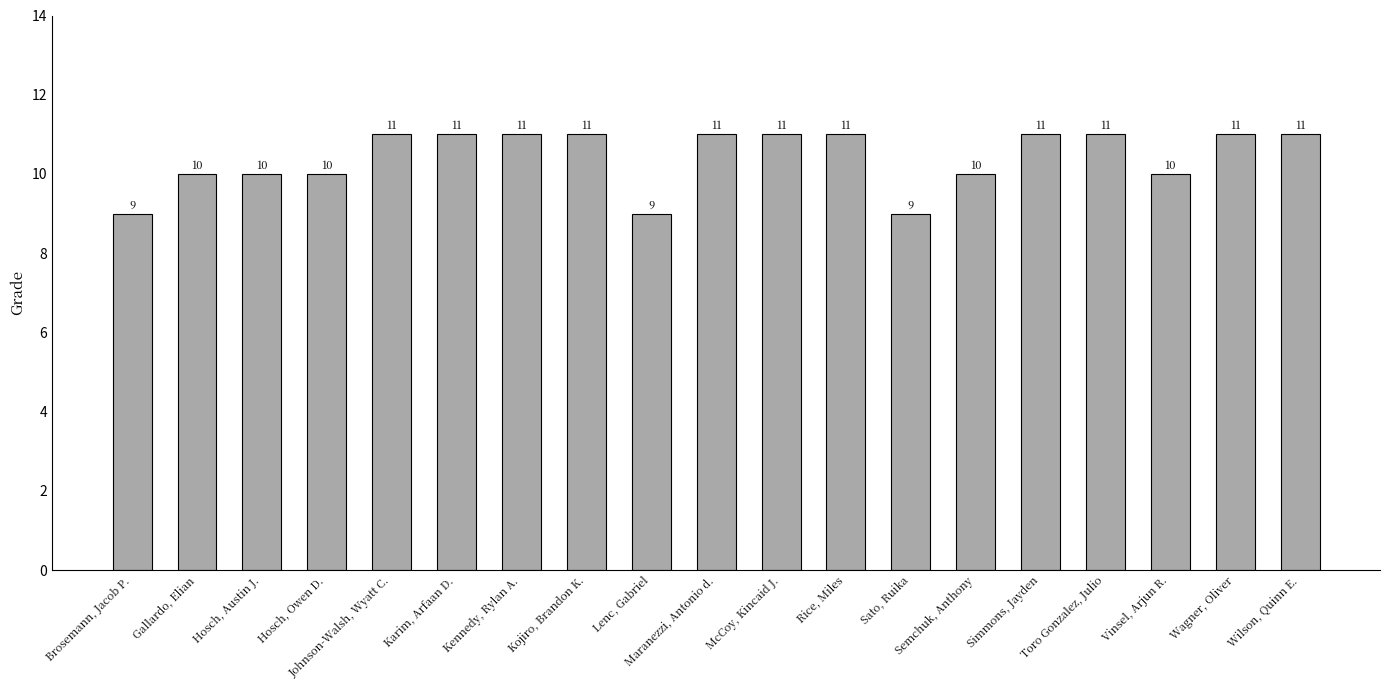

The chart shows a value of 11 at Kennedy, Rylan A.. True or false?

True